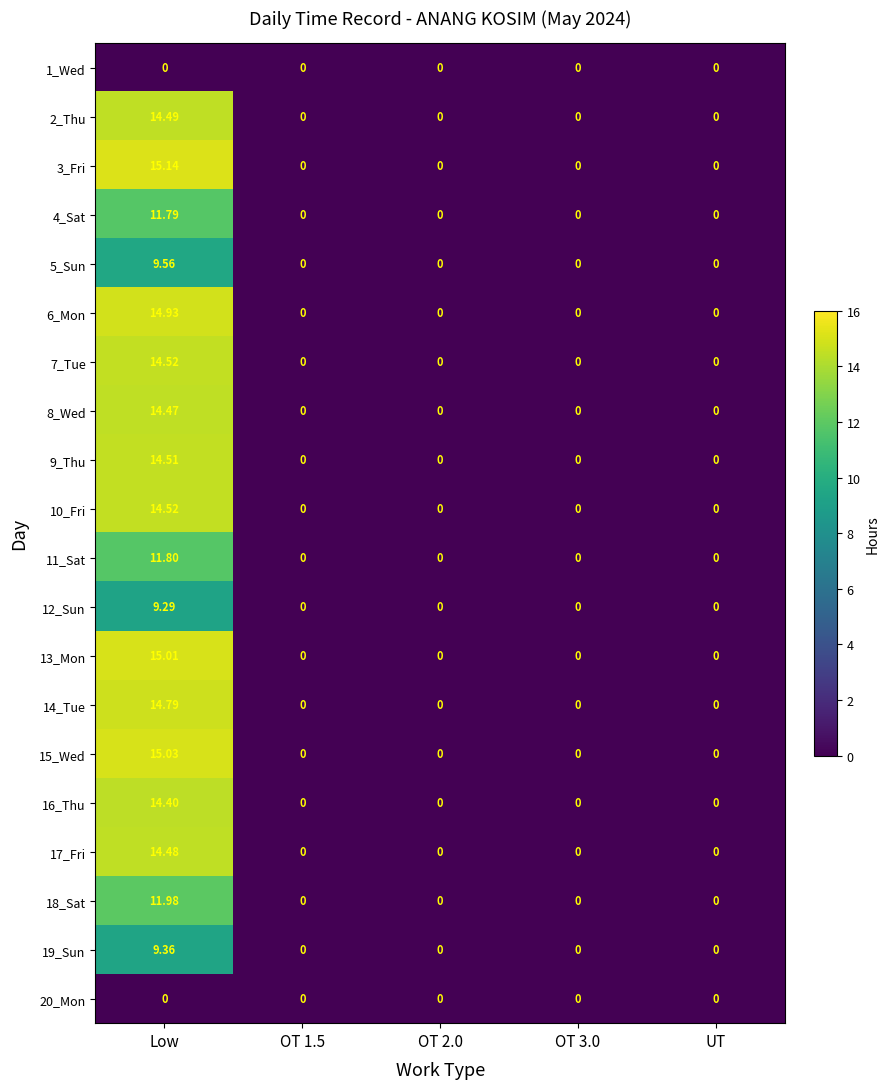

Which category has the highest value across all series?

Low